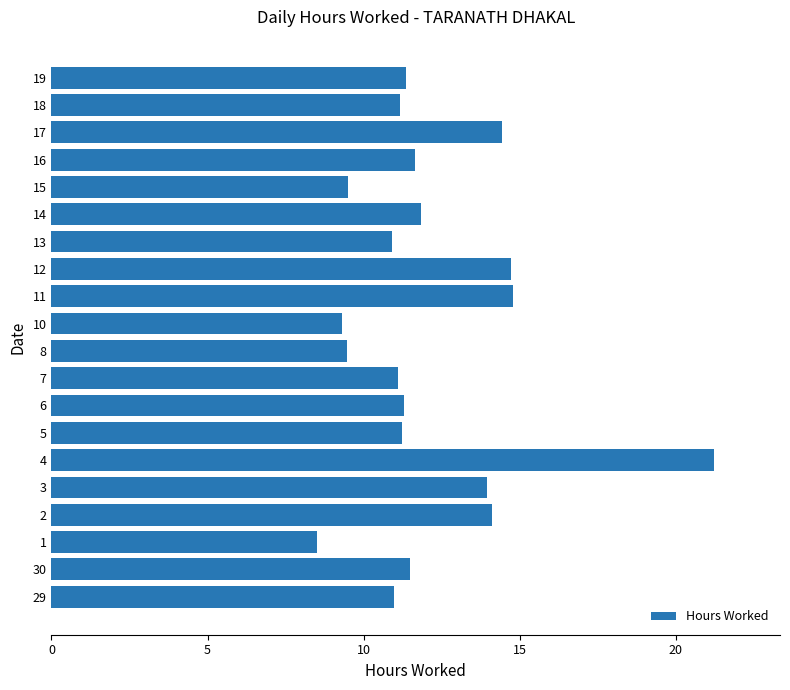

What is the difference between the second highest and minimum values?

6.3